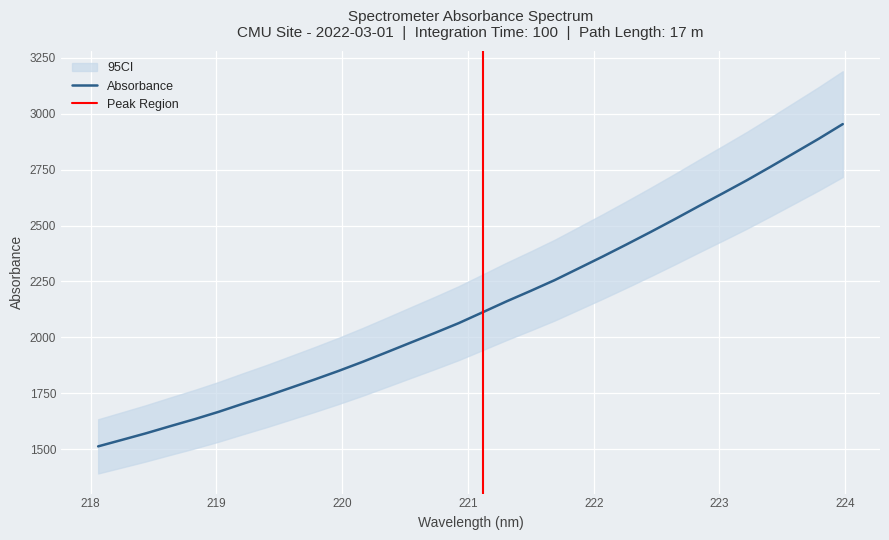

What is the value of the 2nd point from the left?

1542.7